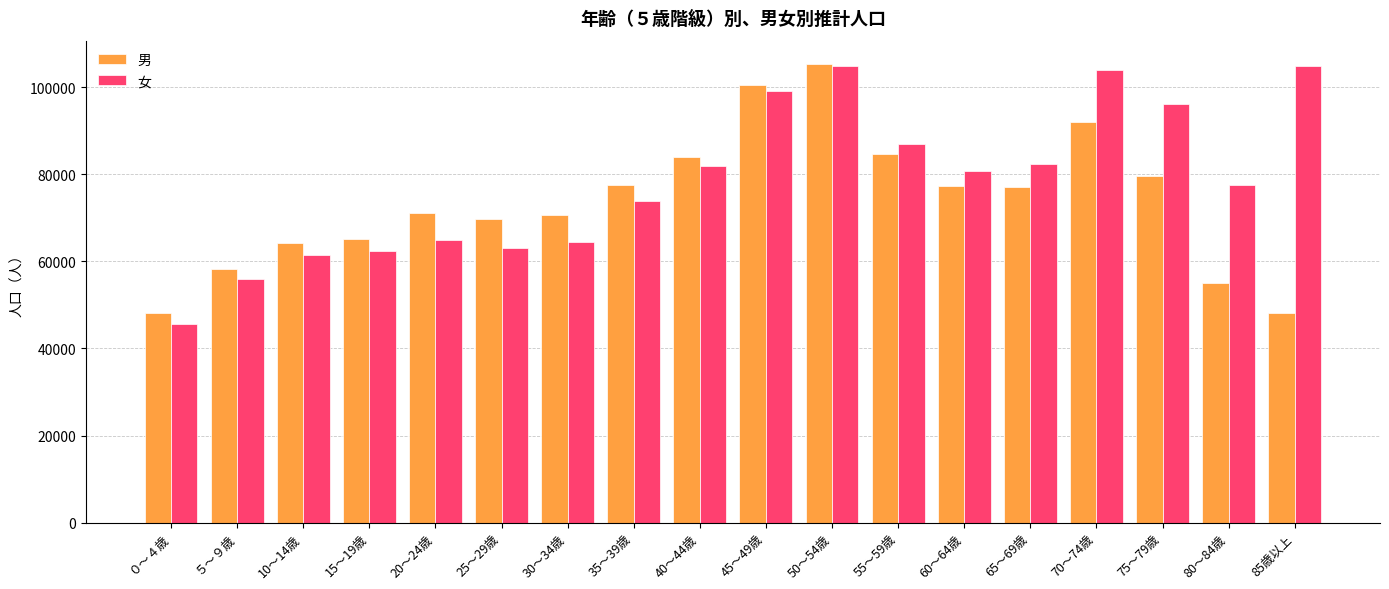

List the series in order of their overall mean, lowest first.

男, 女